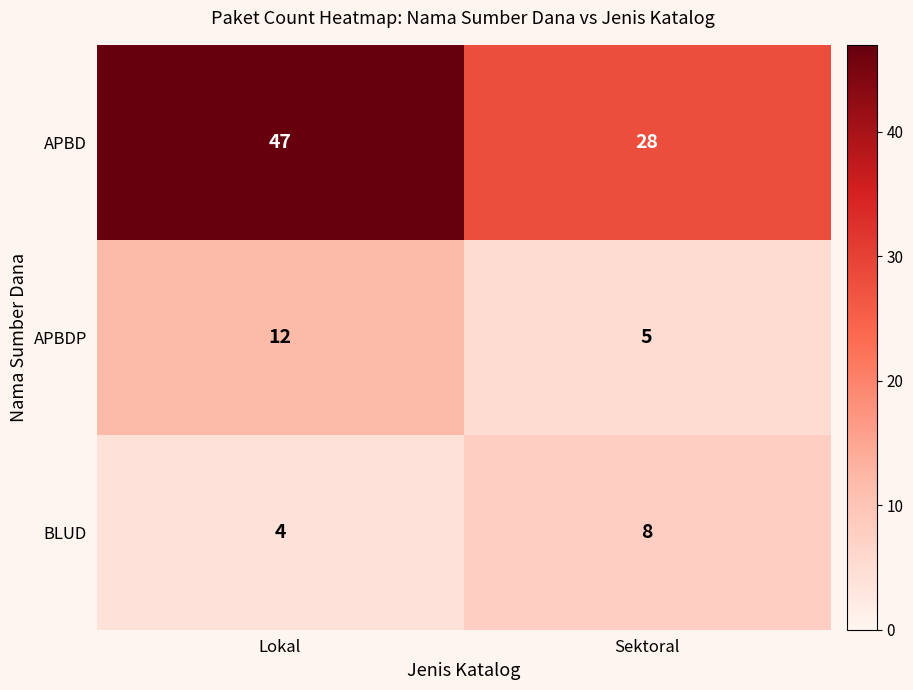

What is the sum of all BLUD values?

12